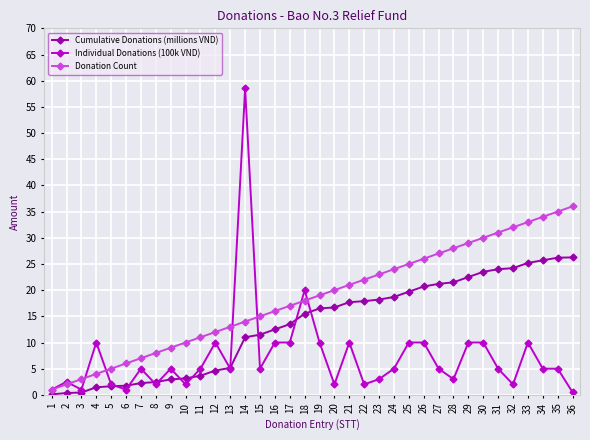

List the series in order of their peak value, lowest first.

Cumulative Donations (millions VND), Donation Count, Individual Donations (100k VND)